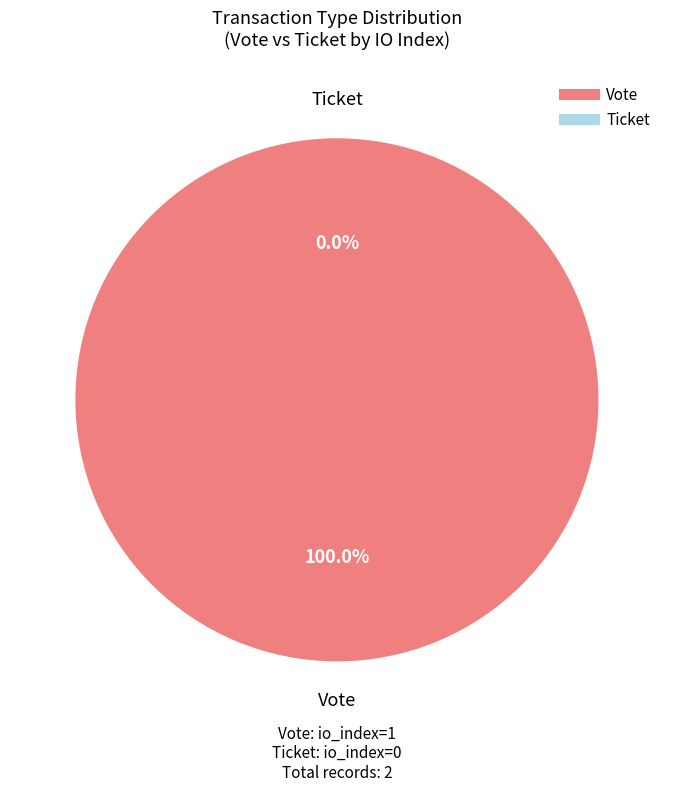

To the nearest percent, what percentage of the pie is Vote (io_index=1)?

100%